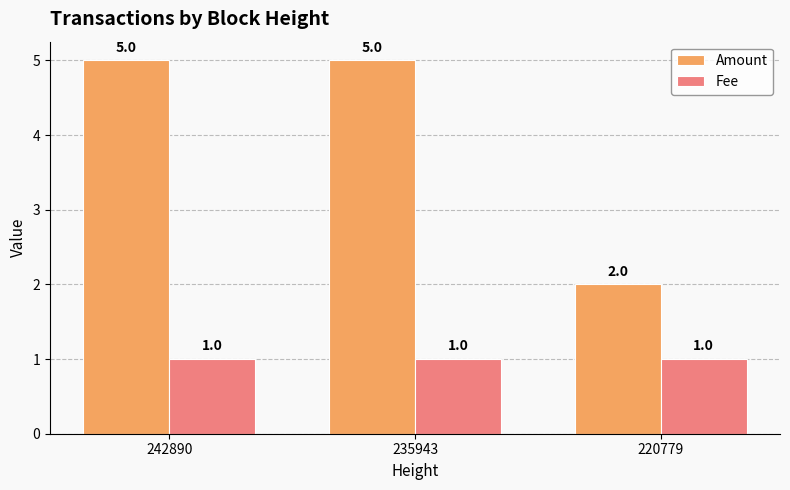

What is the difference between the maximum and minimum values in the Amount series?

3